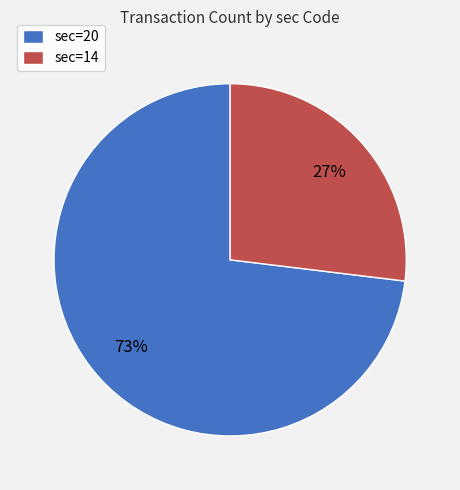

Which slice is the smallest?

sec=14